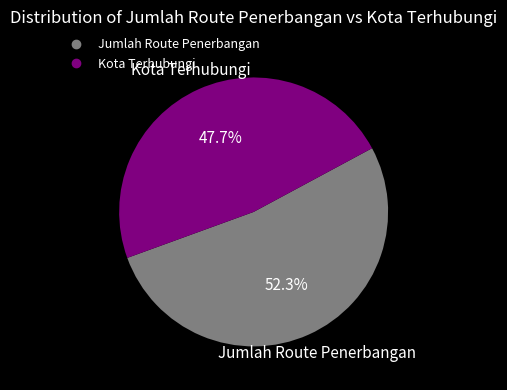

To the nearest percent, what percentage of the pie is Kota Terhubungi?

48%